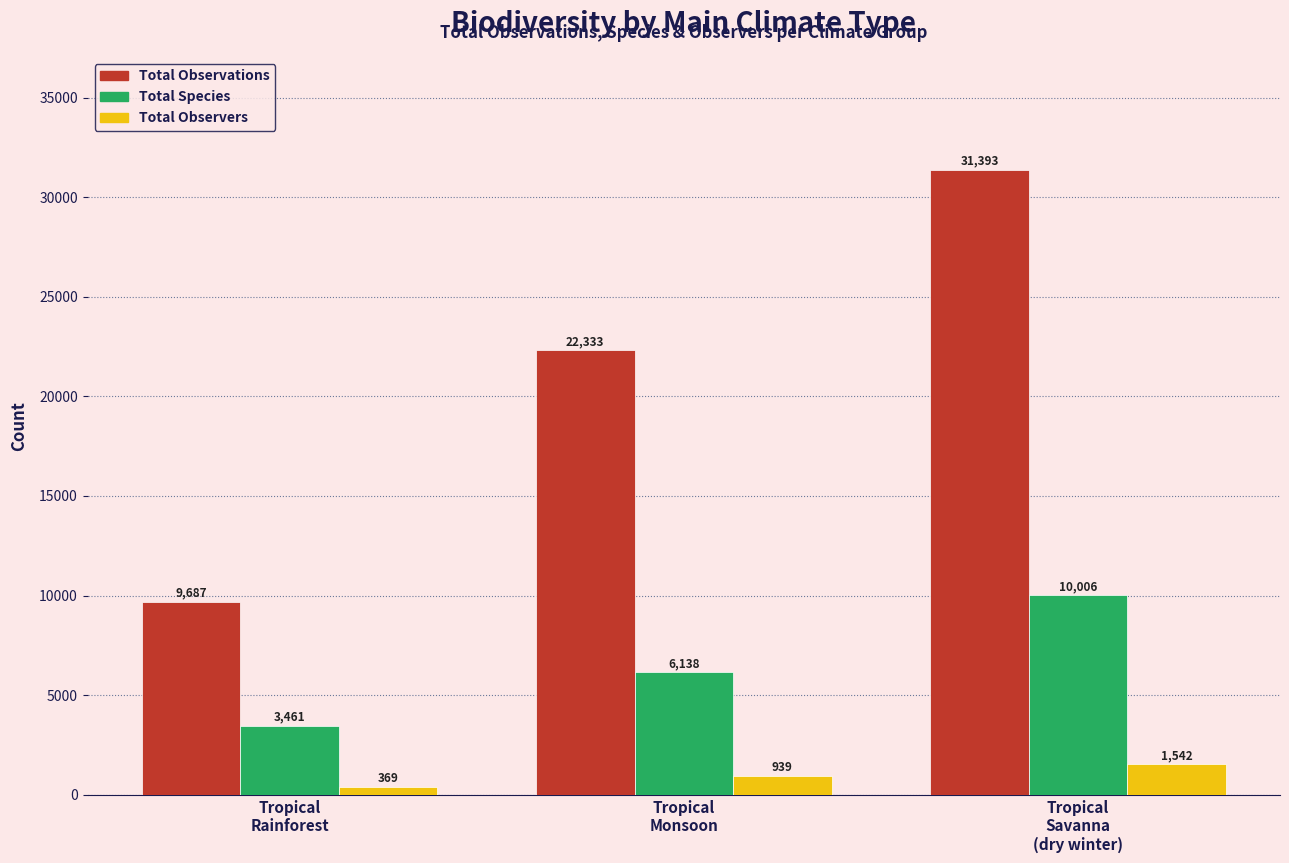

At which label is Total Species closest to 6733?

Tropical
Monsoon